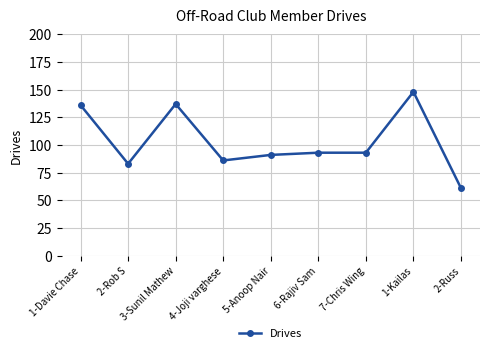

Count the number of data series in this chart.

1